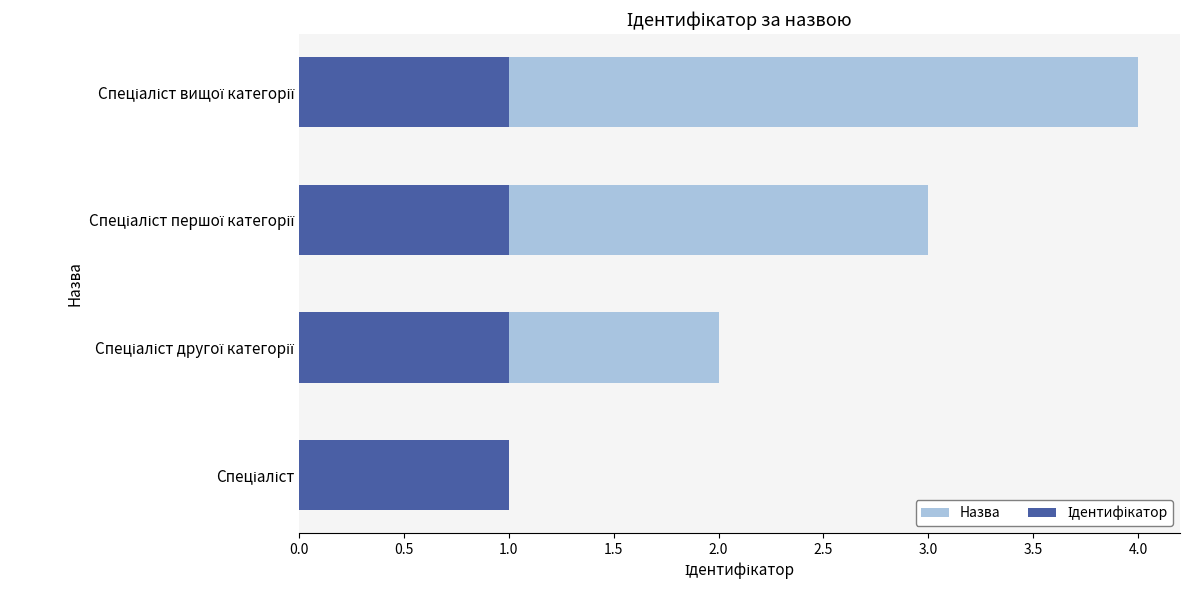

How many series are shown in this chart?

2